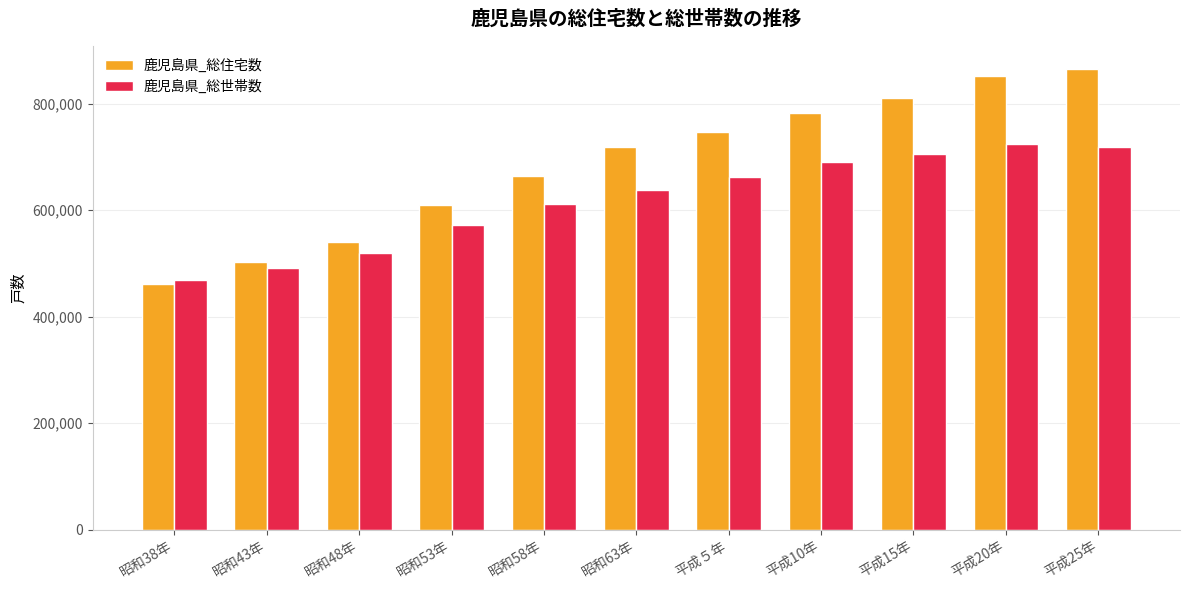

What is the maximum value for 鹿児島県_総住宅数?

864700